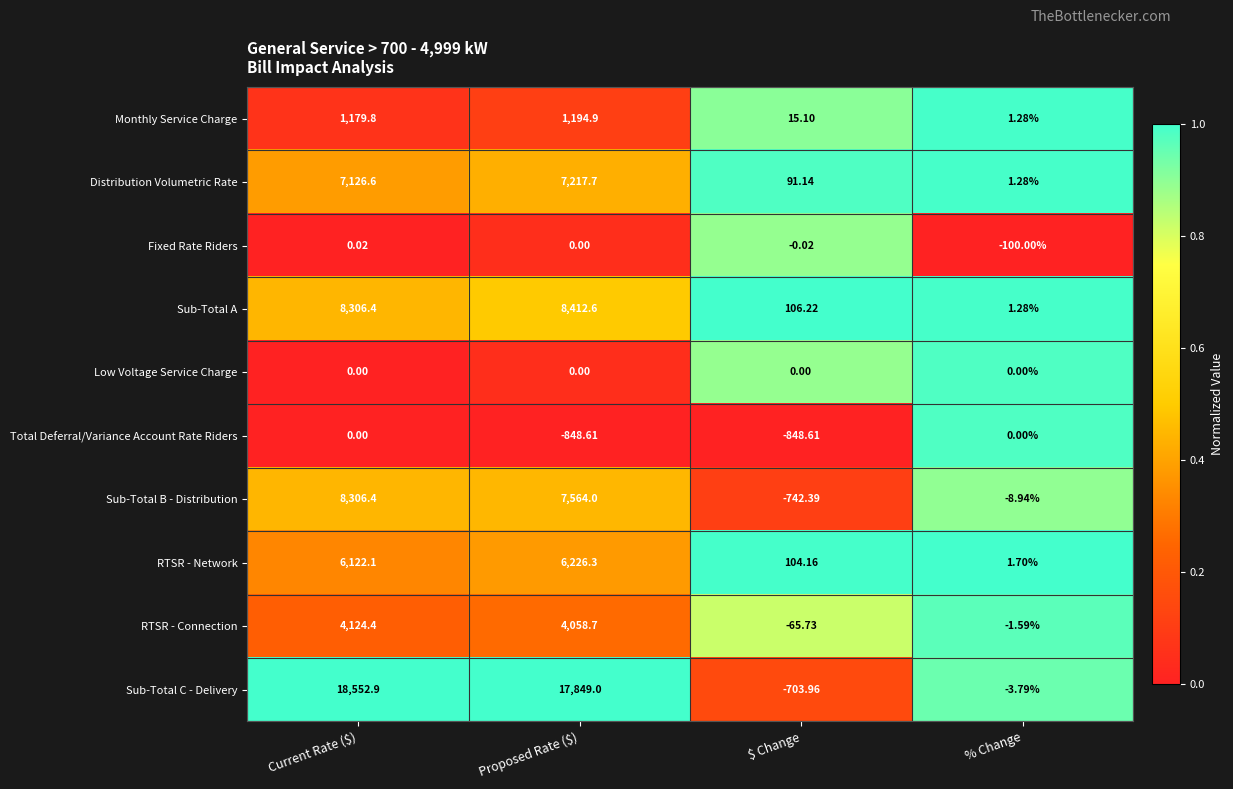

Which series has the largest total across all categories?

Sub-Total C - Delivery